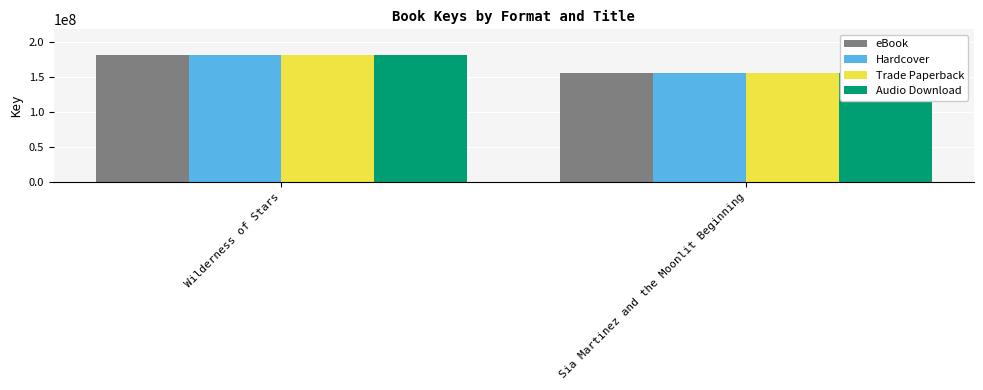

At which category is the sum across all series the highest?

Wilderness of Stars